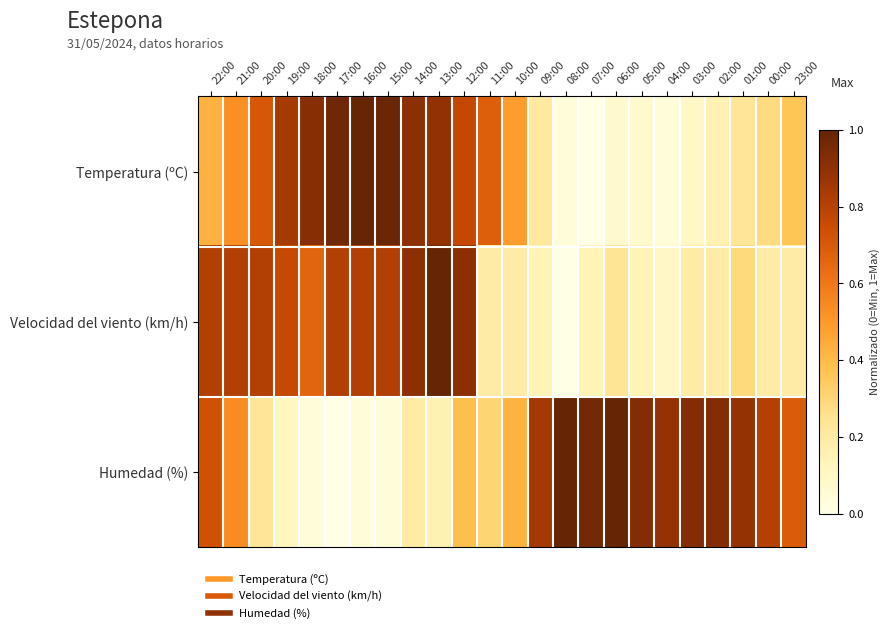

List the series in order of their peak value, lowest first.

Temperatura (ºC), Velocidad del viento (km/h), Humedad (%)